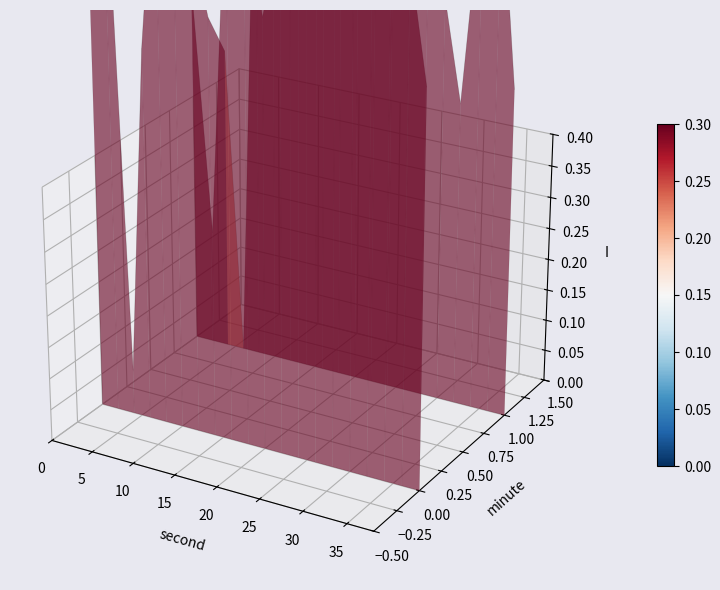

Reading left to right, what are all the values shown in this chart?

minute=0: 0.1	0.2	-0.0	0.1	0.1	0.1	0.1	0.0	0.1	0.1	0.1	0.1	0.1	0.1	0.1	0.1	0.1	0.1	0.1	0.1
minute=1: 0.1	0.1	0.1	-0.0	0.2	0.1	0.1	0.1	0.2	0.1	0.1	0.2	0.2	0.1	0.1	0.1	0.1	0.1	0.1	0.1